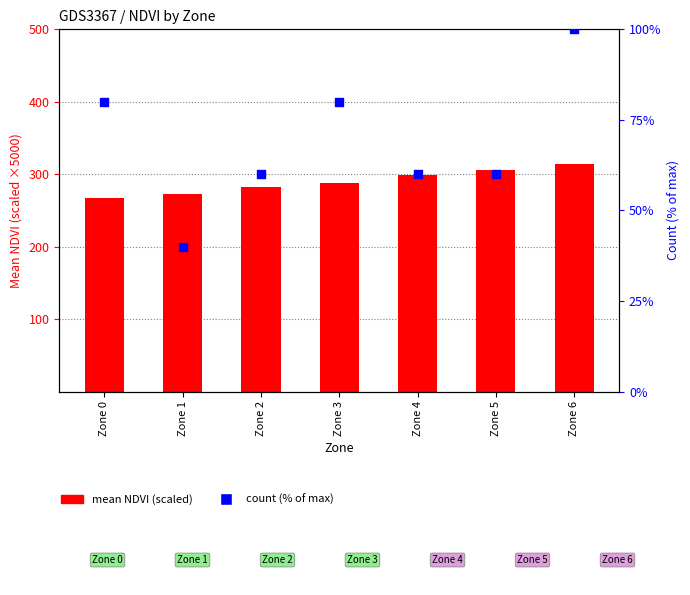

Which series has the largest total across all categories?

mean NDVI (scaled)